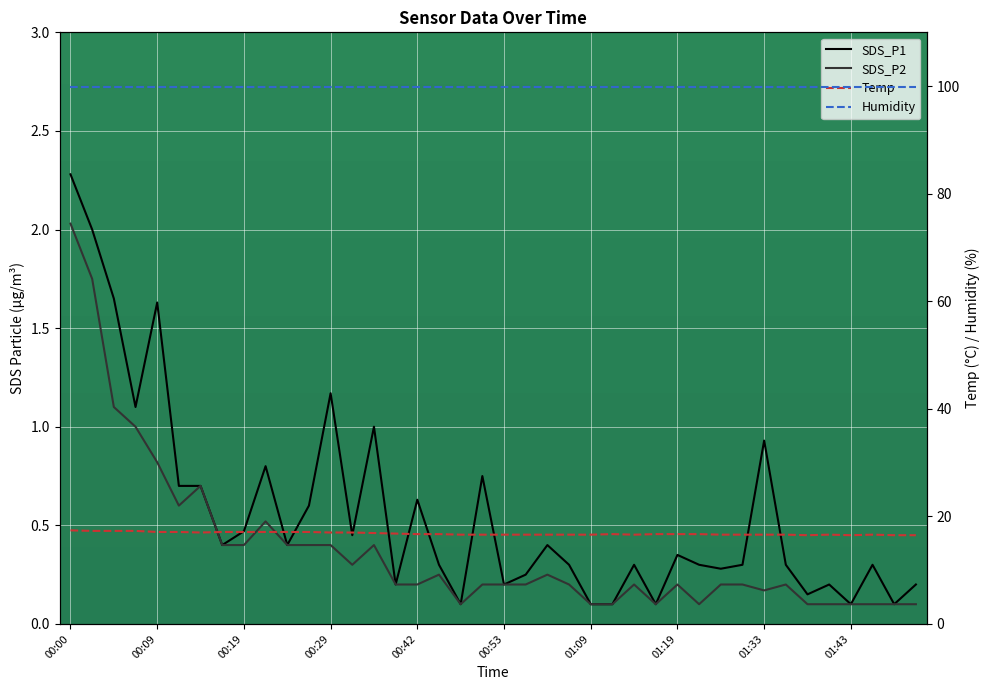

At which label does SDS_P2 reach its minimum?

18